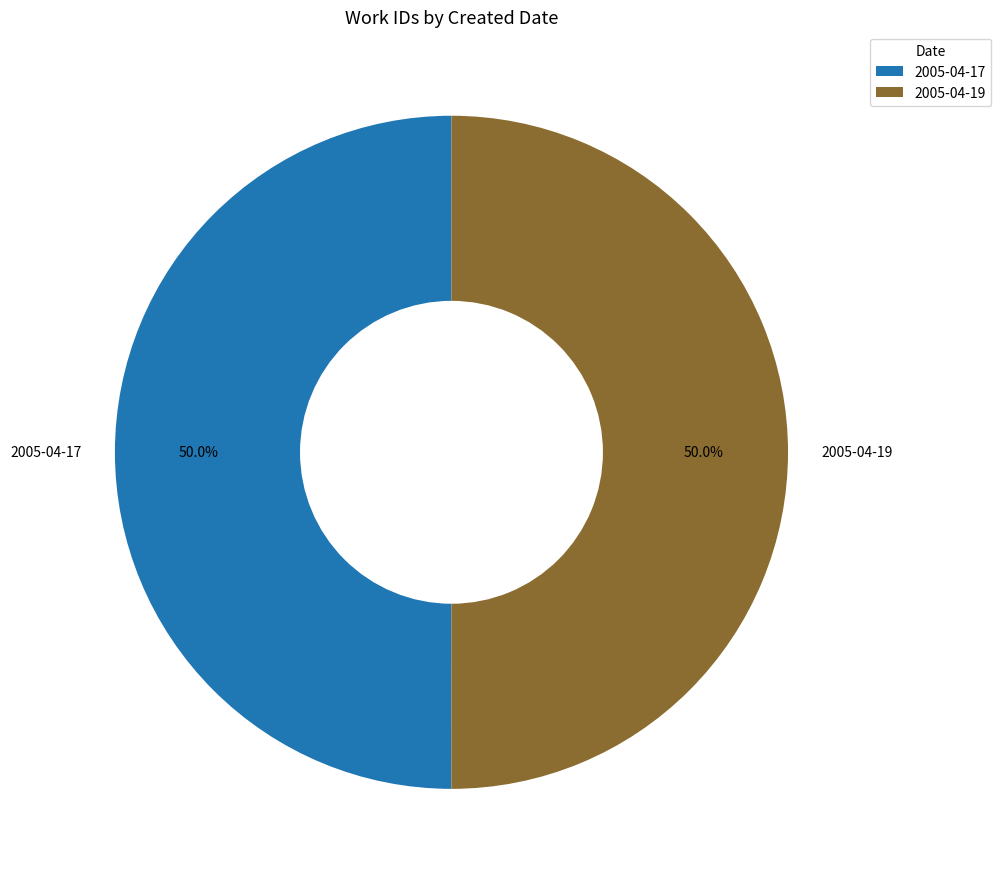

The 2005-04-17 slice represents 41% of the pie. True or false?

False